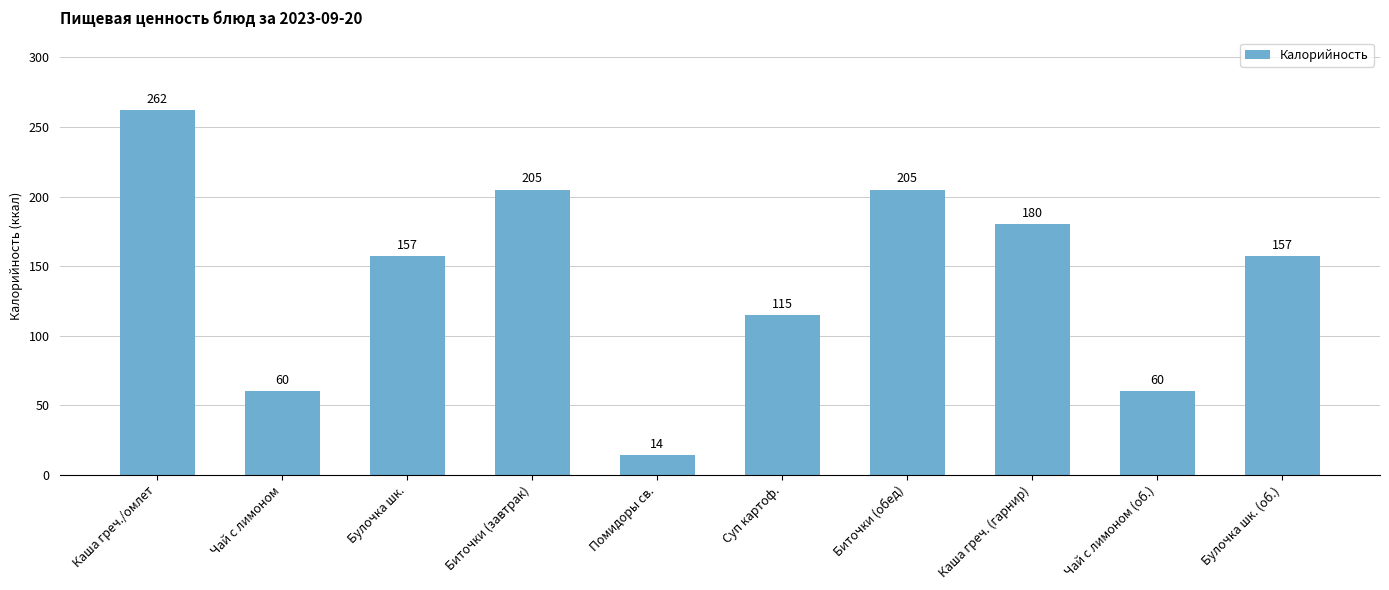

Reading left to right, extract all data points from this chart.

Каша греч./омлет=262	Чай с лимоном=60	Булочка шк.=157	Биточки (завтрак)=205	Помидоры св.=14	Суп картоф.=115	Биточки (обед)=205	Каша греч. (гарнир)=180	Чай с лимоном (об.)=60	Булочка шк. (об.)=157